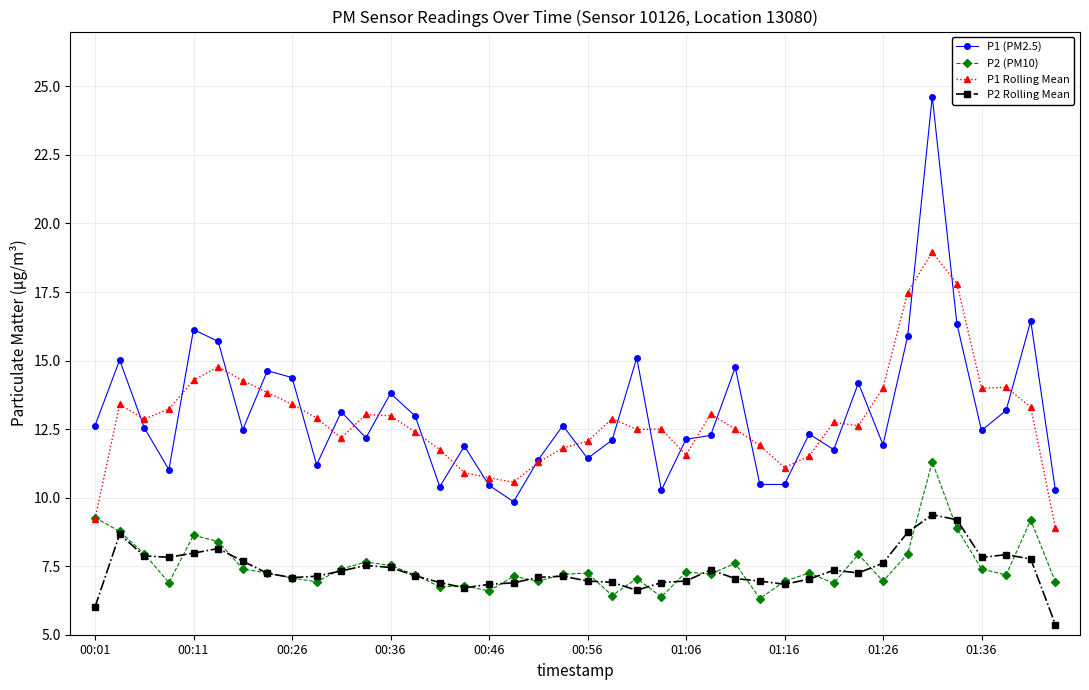

True or false: P1 (PM2.5) and P2 (PM10) intersect in this chart.

False